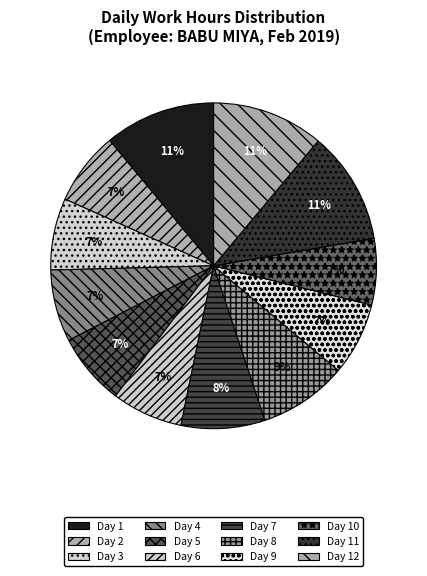

To the nearest percent, what is the combined percentage of Day 12 and Day 7?

19%